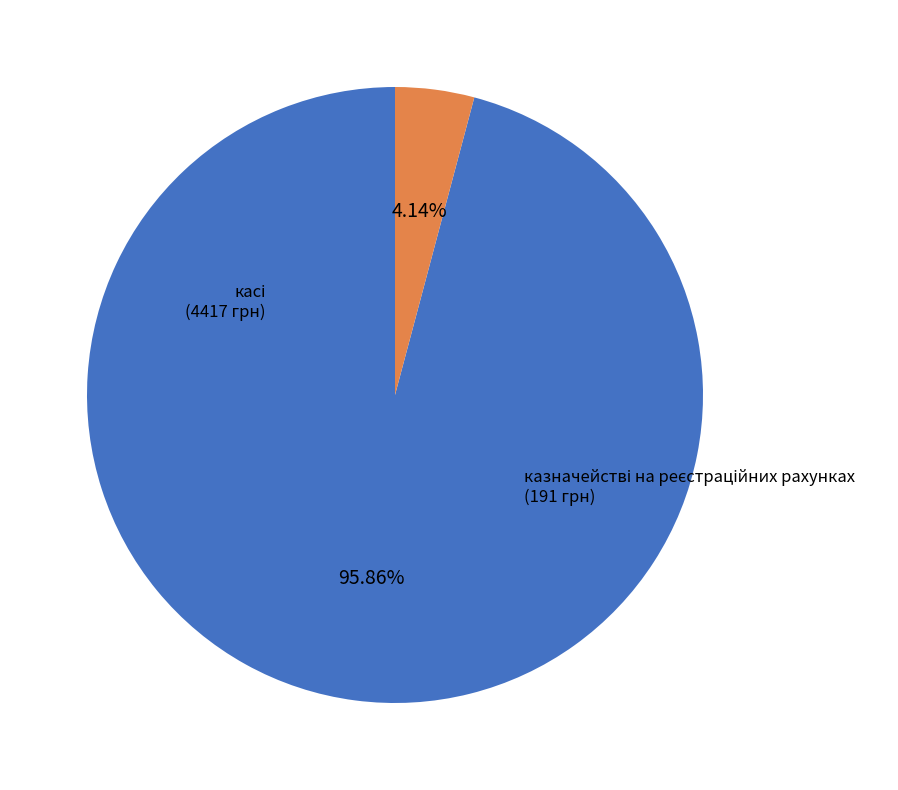

Is there any slice that represents more than half of the pie?

Yes